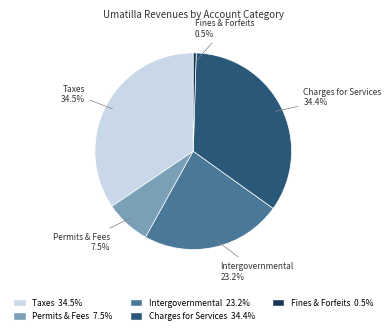

Is there a majority slice in this chart?

No